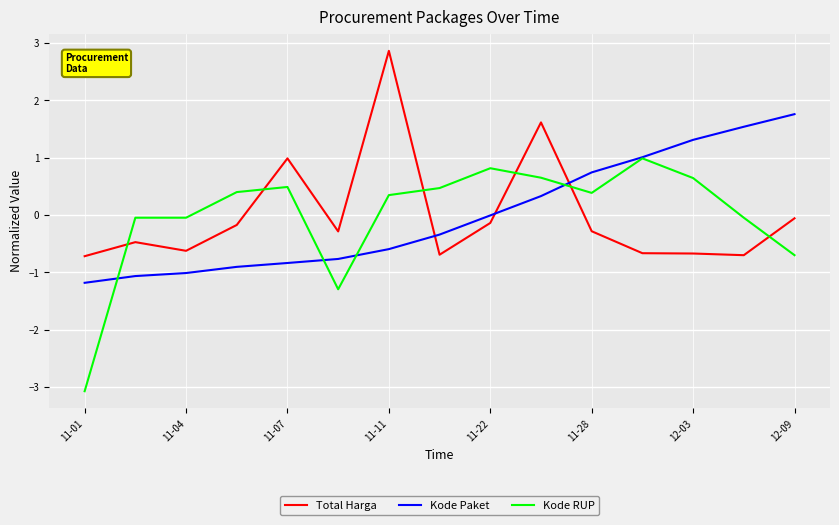

List the series in order of their peak value, highest first.

Total Harga, Kode Paket, Kode RUP